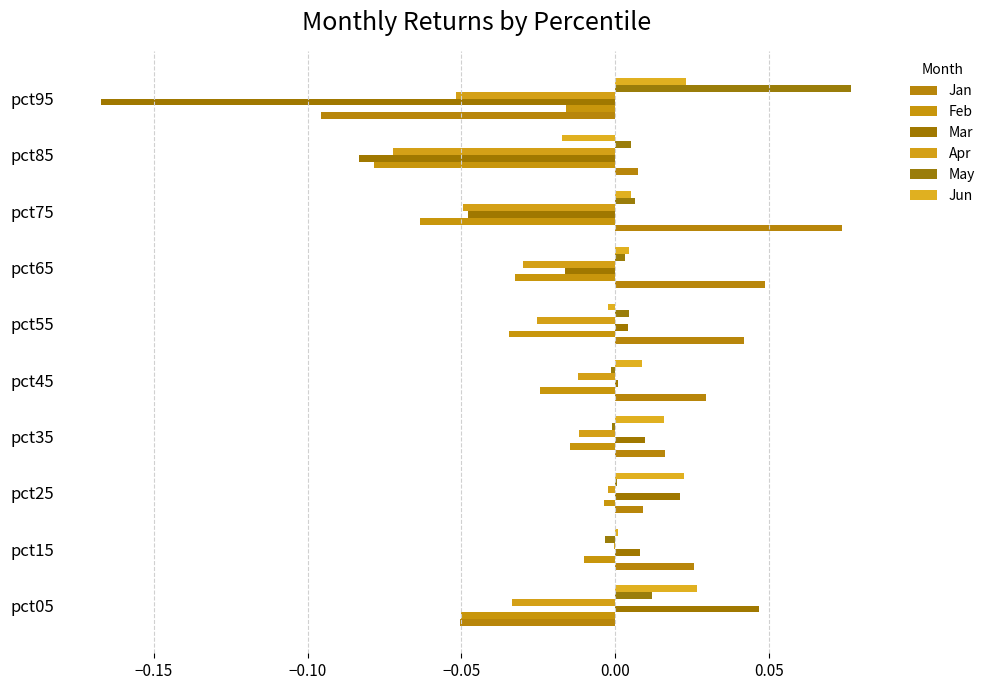

Reading left to right, list all the values displayed in this chart.

Jan: -0.1	0.0	0.0	0.0	0.0	0.0	0.0	0.1	0.0	-0.1
Feb: -0.1	-0.0	-0.0	-0.0	-0.0	-0.0	-0.0	-0.1	-0.1	-0.0
Mar: 0.0	0.0	0.0	0.0	0.0	0.0	-0.0	-0.0	-0.1	-0.2
Apr: -0.0	-0.0	-0.0	-0.0	-0.0	-0.0	-0.0	-0.0	-0.1	-0.1
May: 0.0	-0.0	0.0	-0.0	-0.0	0.0	0.0	0.0	0.0	0.1
Jun: 0.0	0.0	0.0	0.0	0.0	-0.0	0.0	0.0	-0.0	0.0